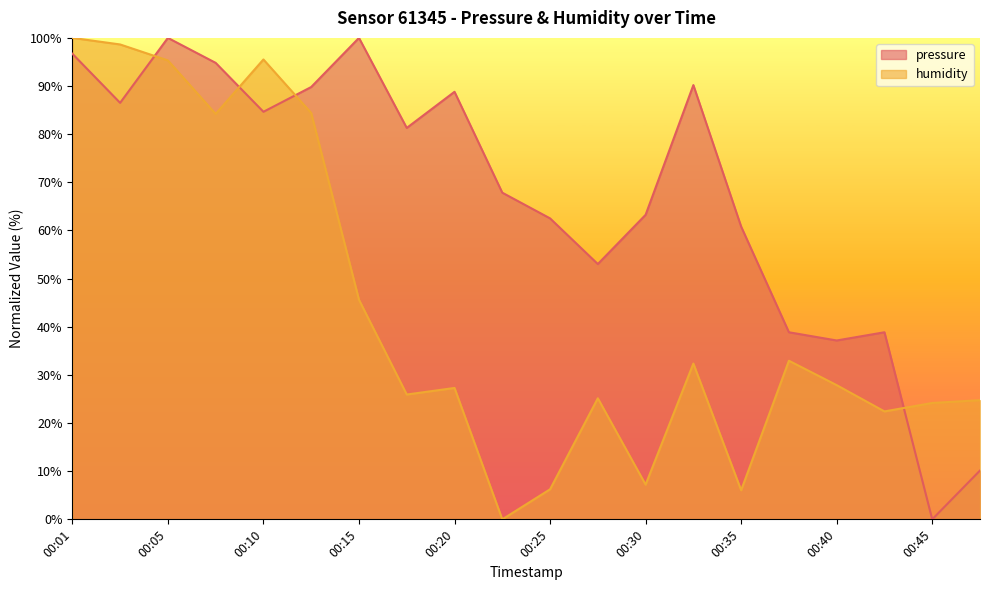

What is the value of the humidity point at the 9th from the left?

27.3